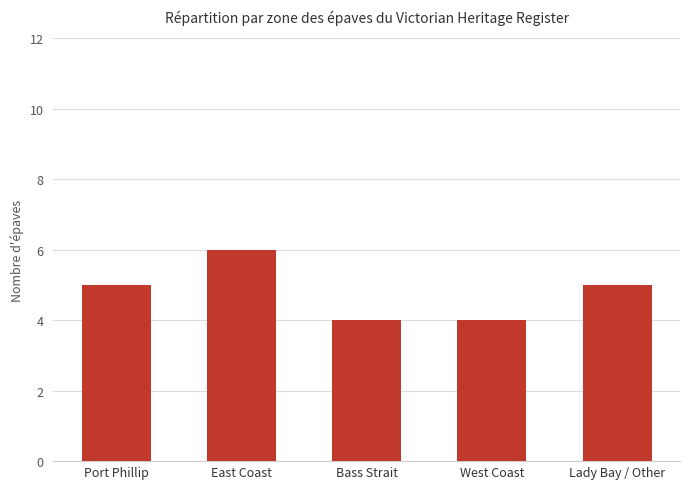

What is the change in value from East Coast to West Coast?

-2